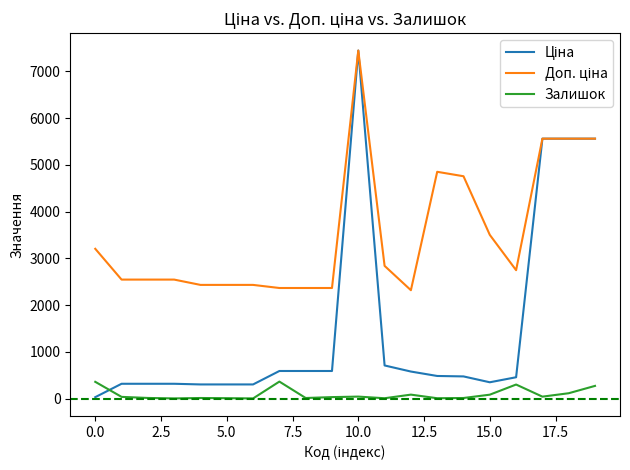

At how many categories does at least one series exceed 552?

20